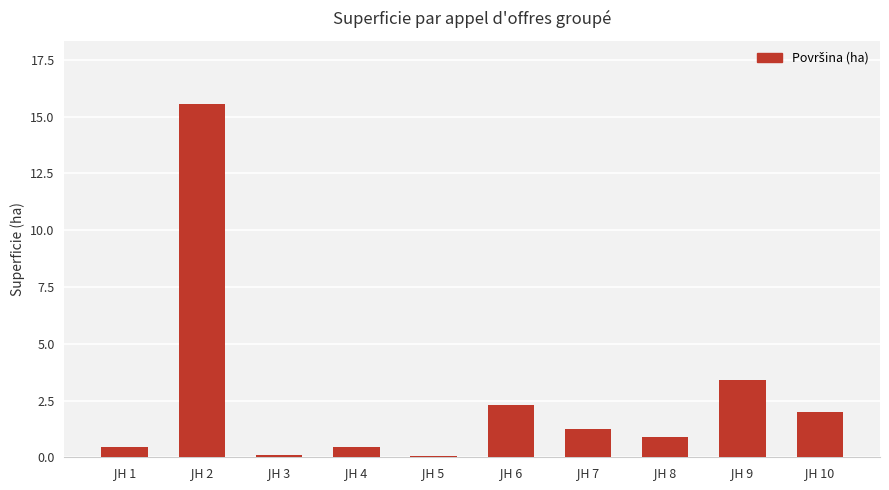

What is the maximum value shown in the chart?

15.5